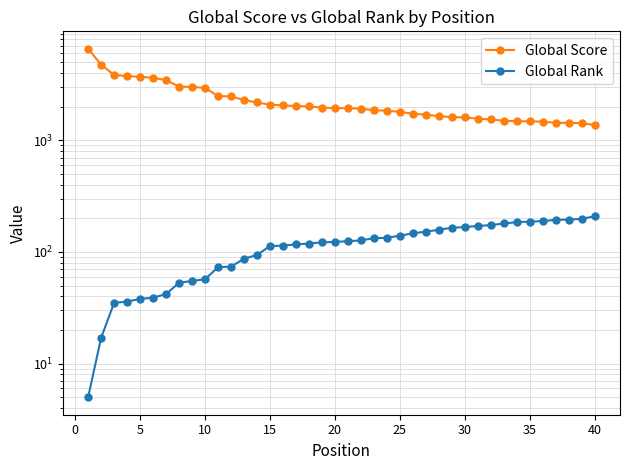

What are all the series names shown in the legend?

Global Score, Global Rank